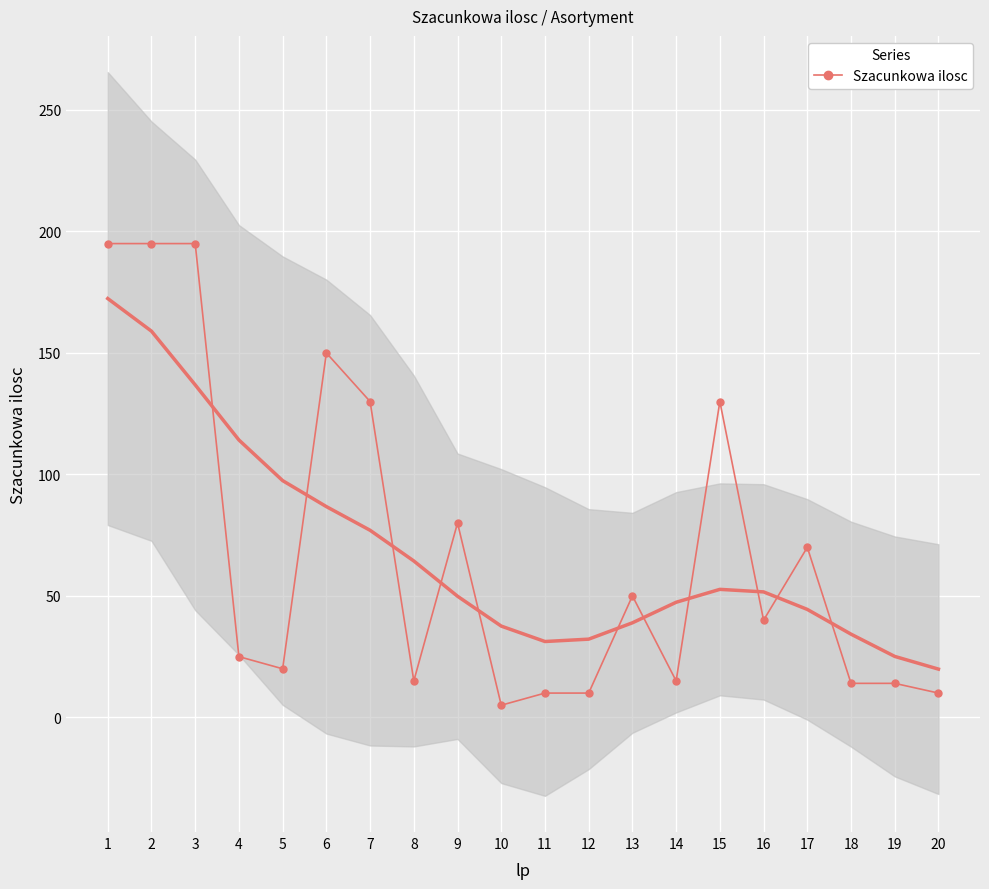

Which has a higher value, 20 or 13?

13